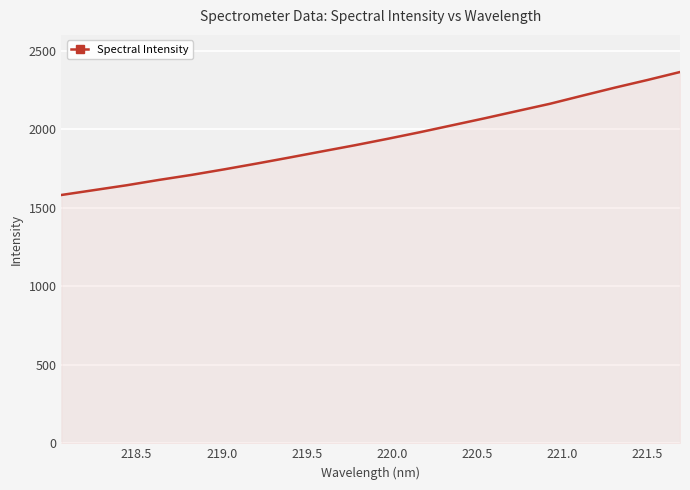

How many series are shown in this chart?

1